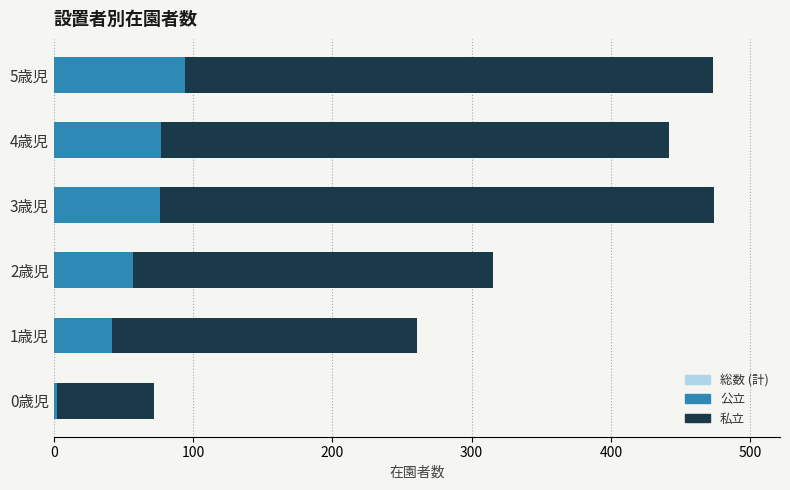

Which has a higher value, 2歳児 or 1歳児?

2歳児